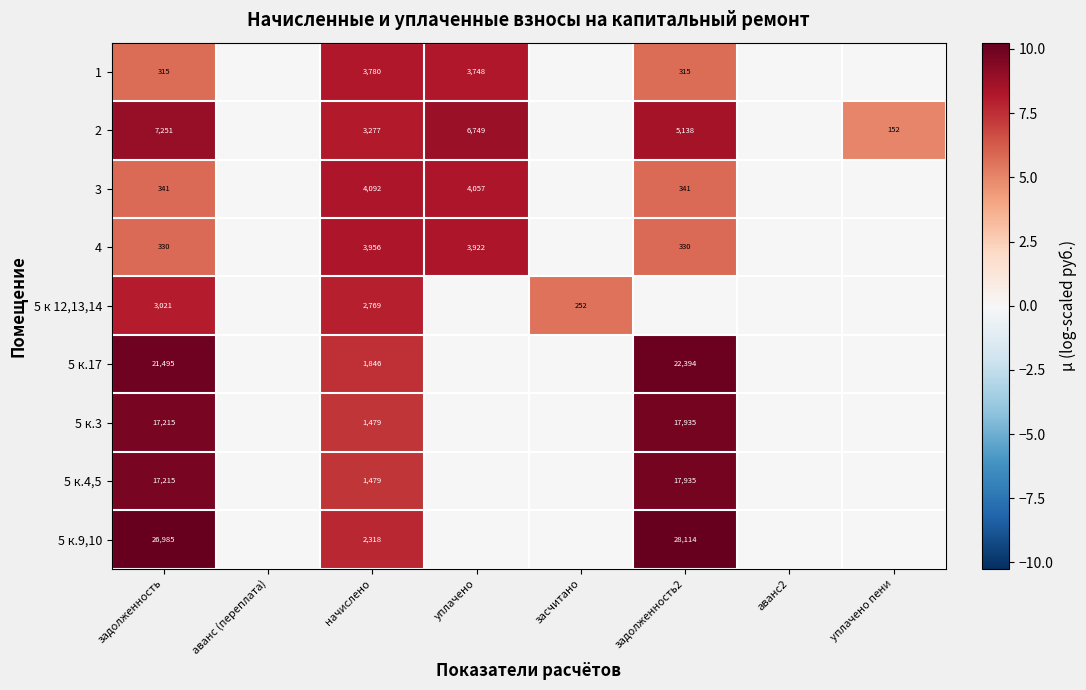

The value of 1 at начислено is 5183. True or false?

False